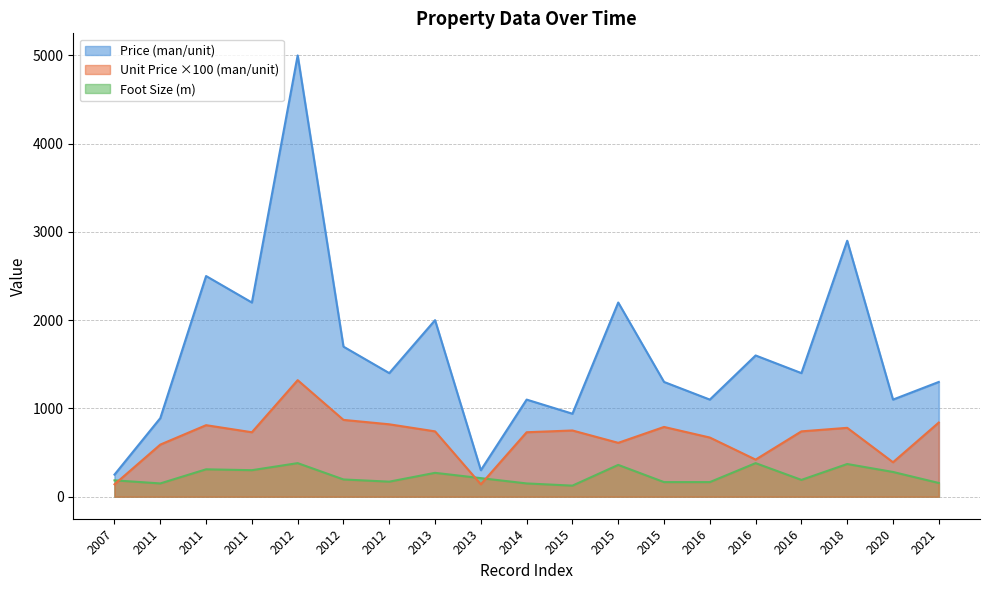

True or false: Price (man/unit) has a value of 1700.0 at 2012.

True